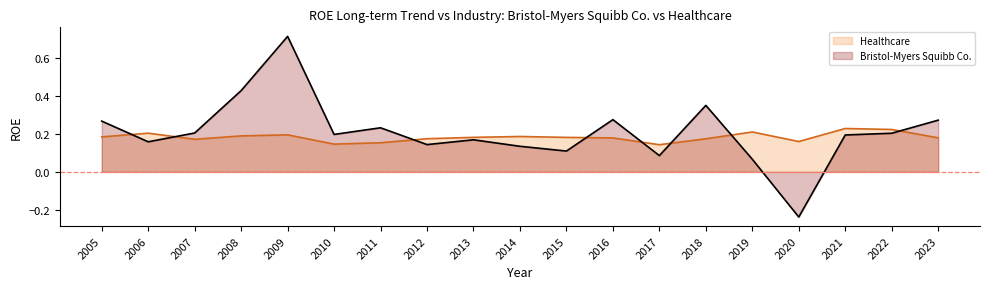

The Healthcare series shows 0.2 at 2006. True or false?

True